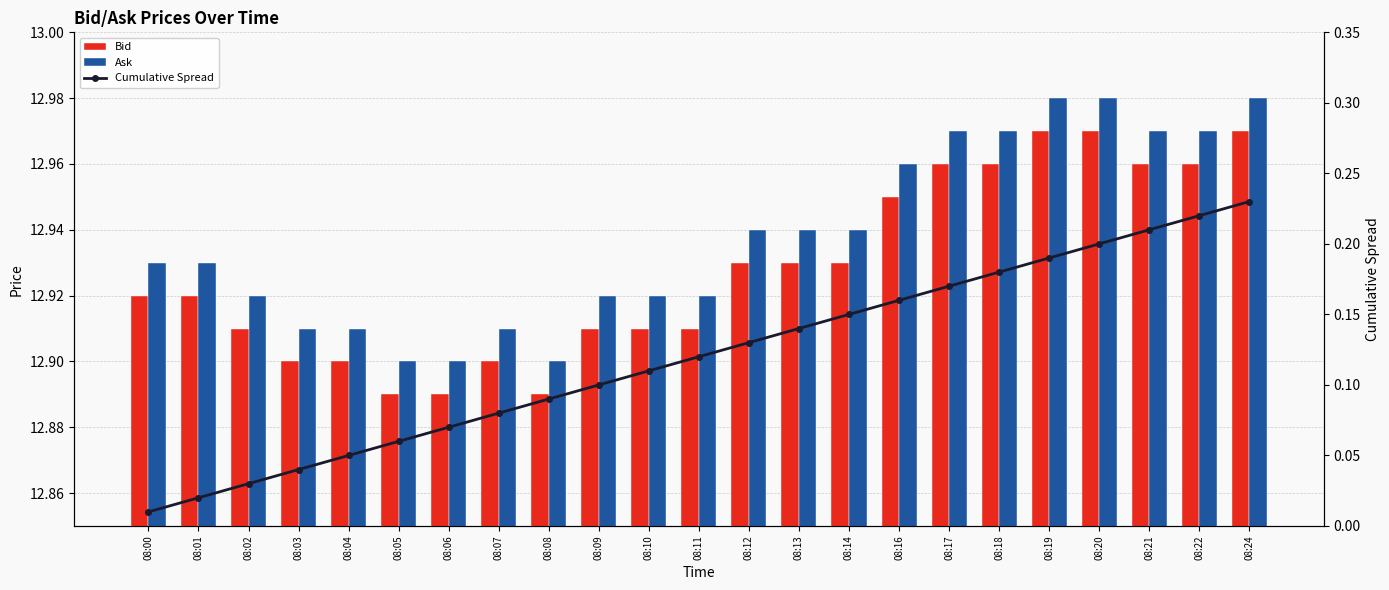

Count the number of categories in the chart.

23